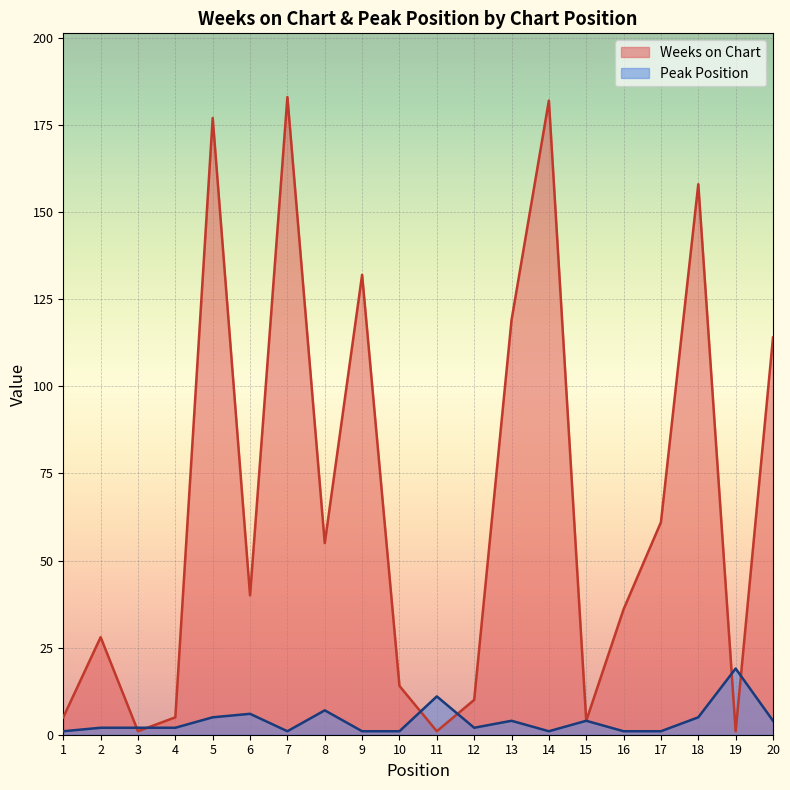

Reading left to right, extract all data points from this chart.

Weeks on Chart: 5	28	1	5	177	40	183	55	132	14	1	10	119	182	4	36	61	158	1	114
Peak Position: 1	2	2	2	5	6	1	7	1	1	11	2	4	1	4	1	1	5	19	4